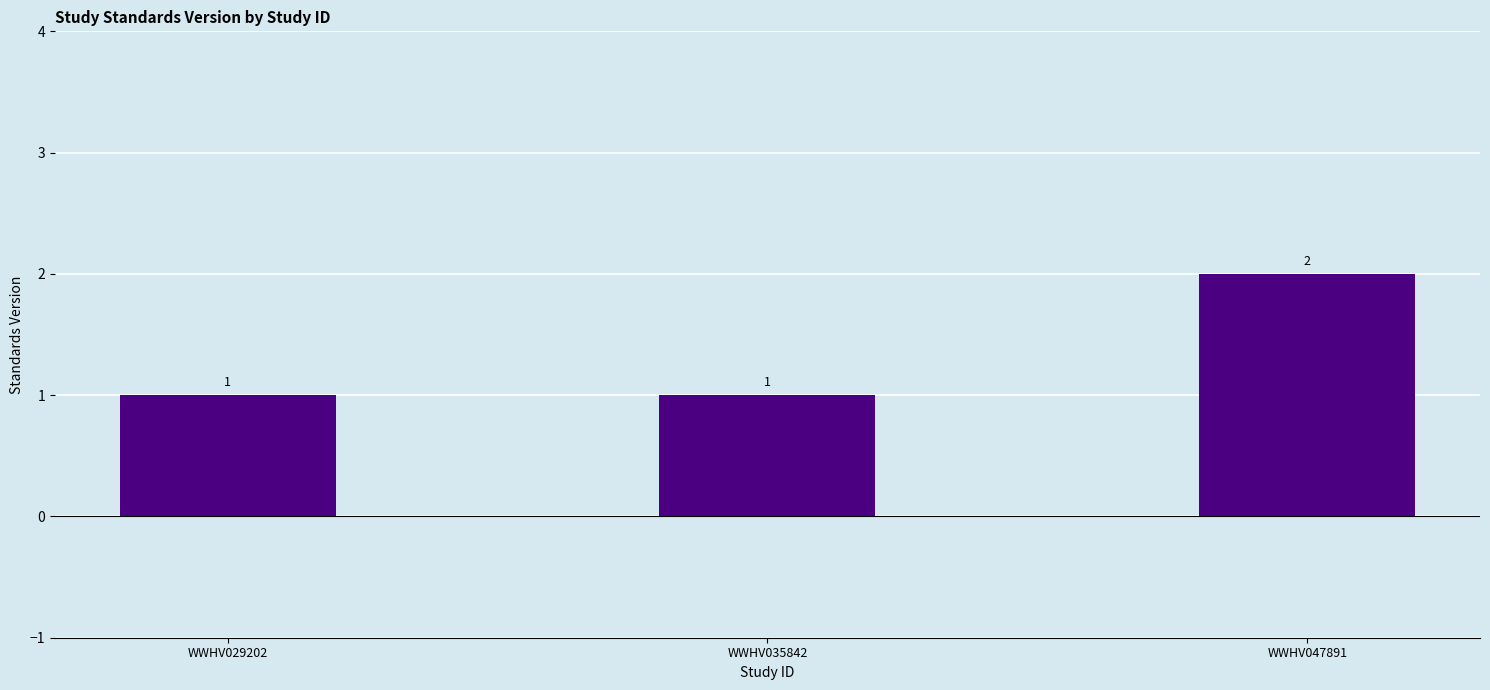

Reading left to right, extract all data points from this chart.

1	1	2